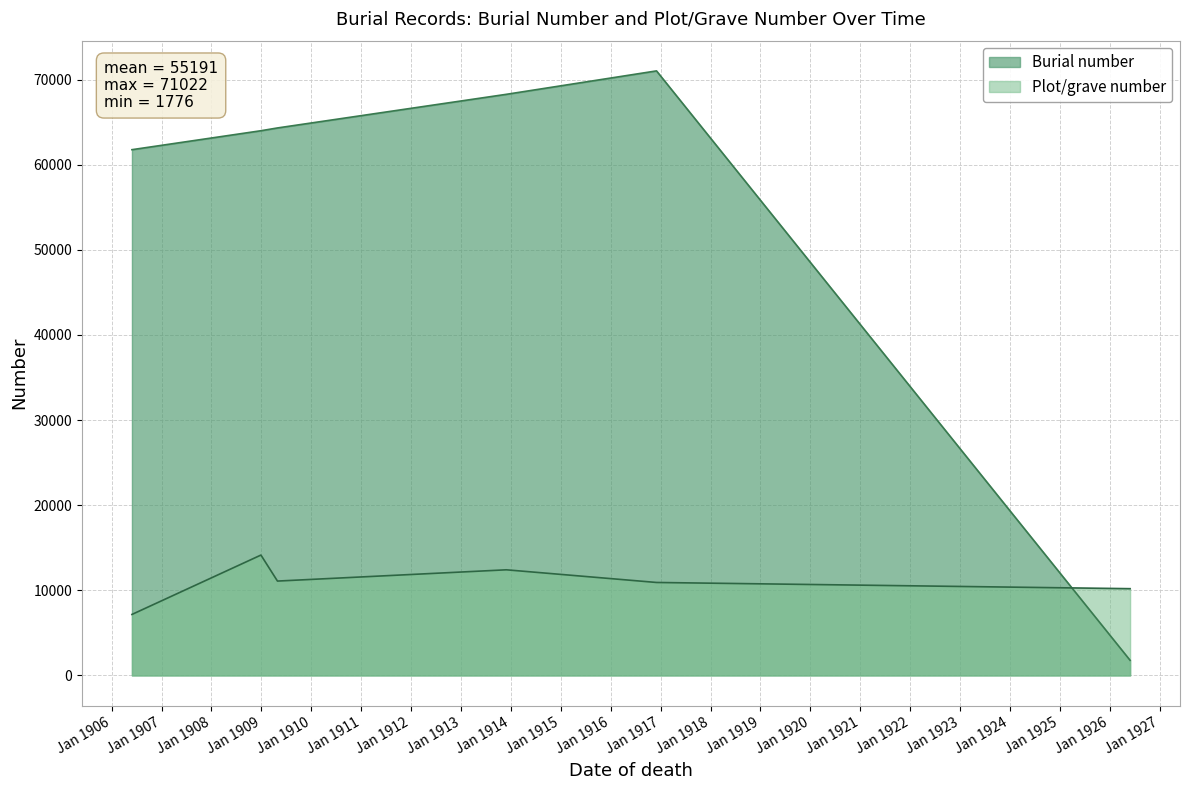

How many values in the Burial number series exceed 64319?

2